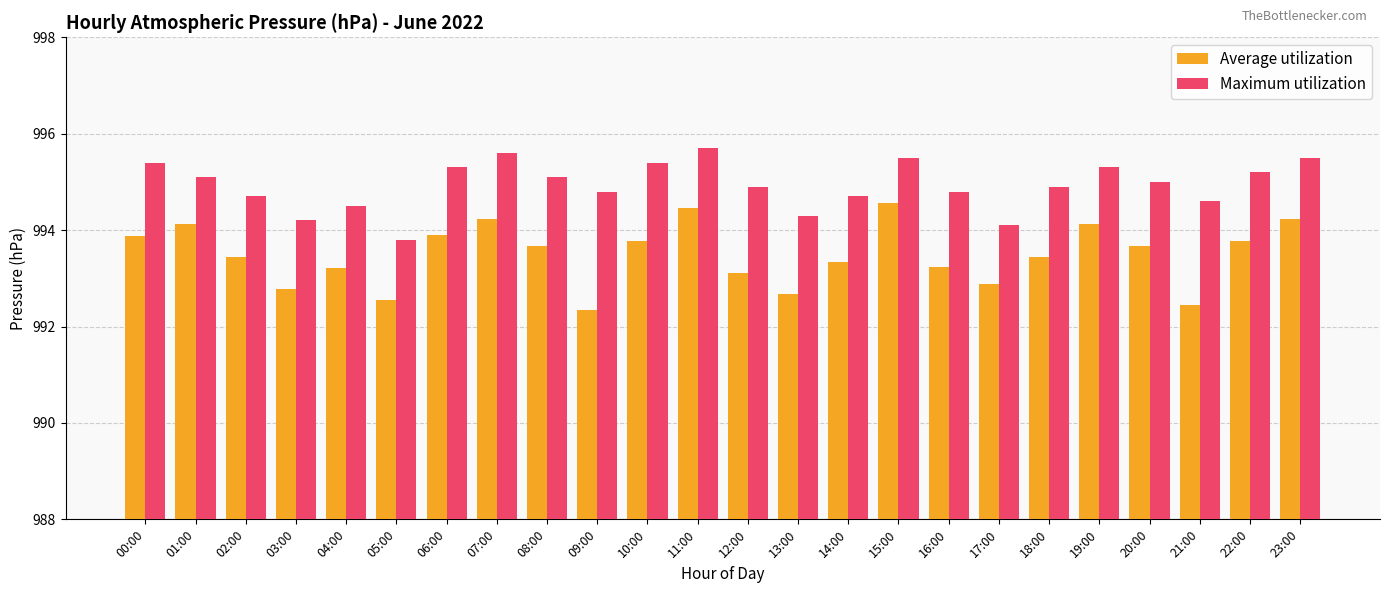

Between 04:00 and 15:00, which series saw the biggest shift?

Average utilization